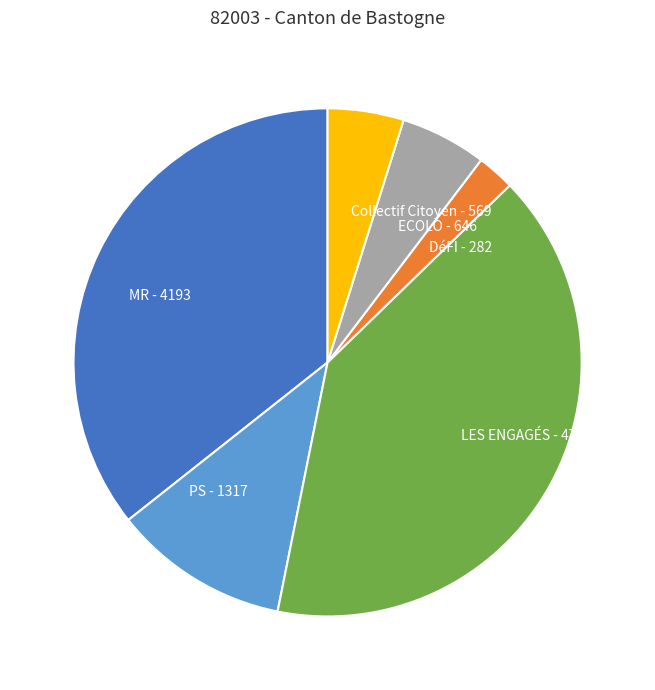

Do ECOLO - 646 and PS - 1317 together represent more than half of the pie?

No